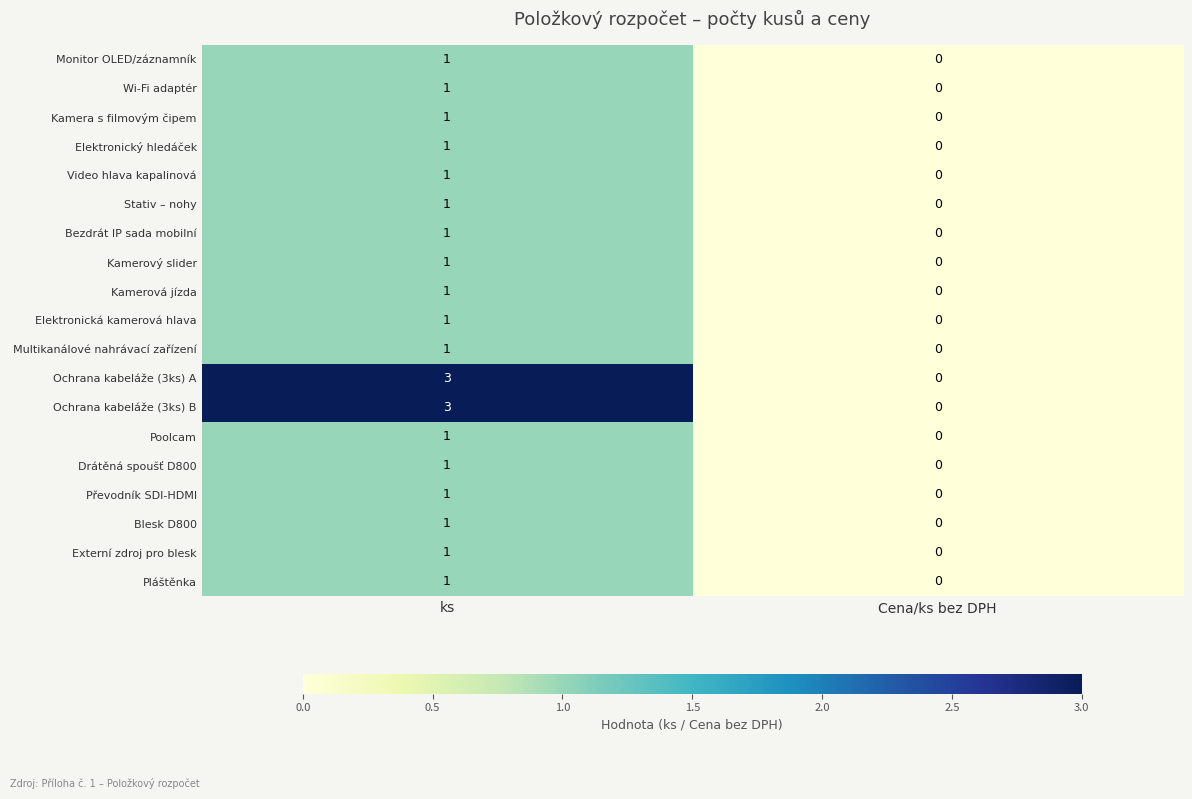

What is the difference between the Ochrana kabeláže (3ks) B values at ks and Cena/ks bez DPH?

3